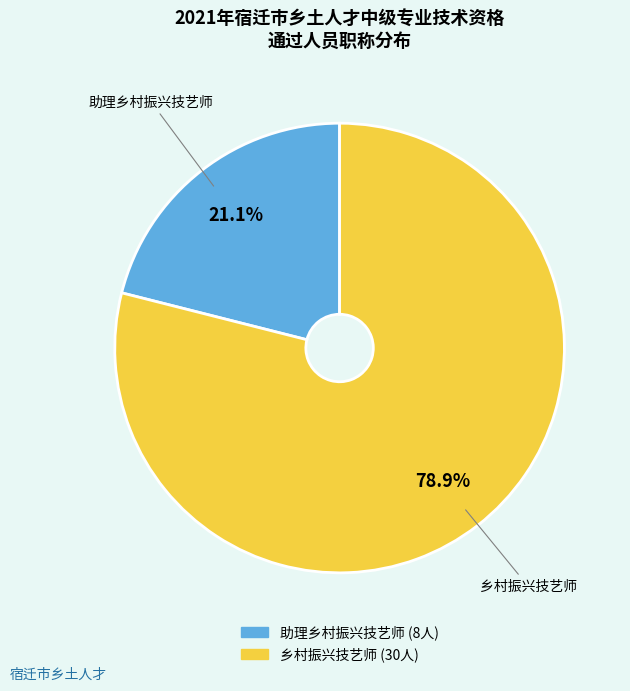

What portion of the pie excludes 助理乡村振兴技艺师?

78.9%